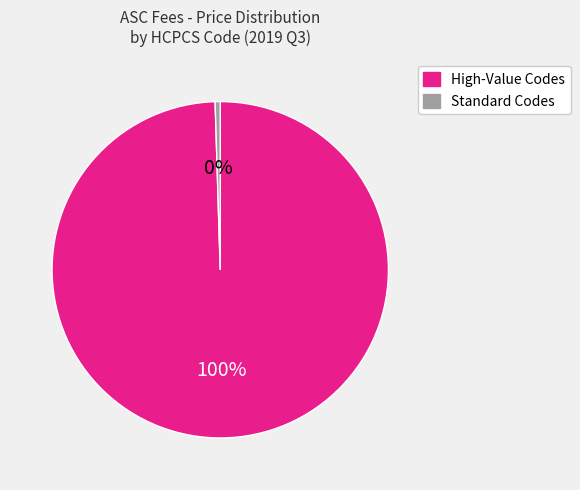

Is the sum of Standard Codes and High-Value Codes greater than half?

Yes